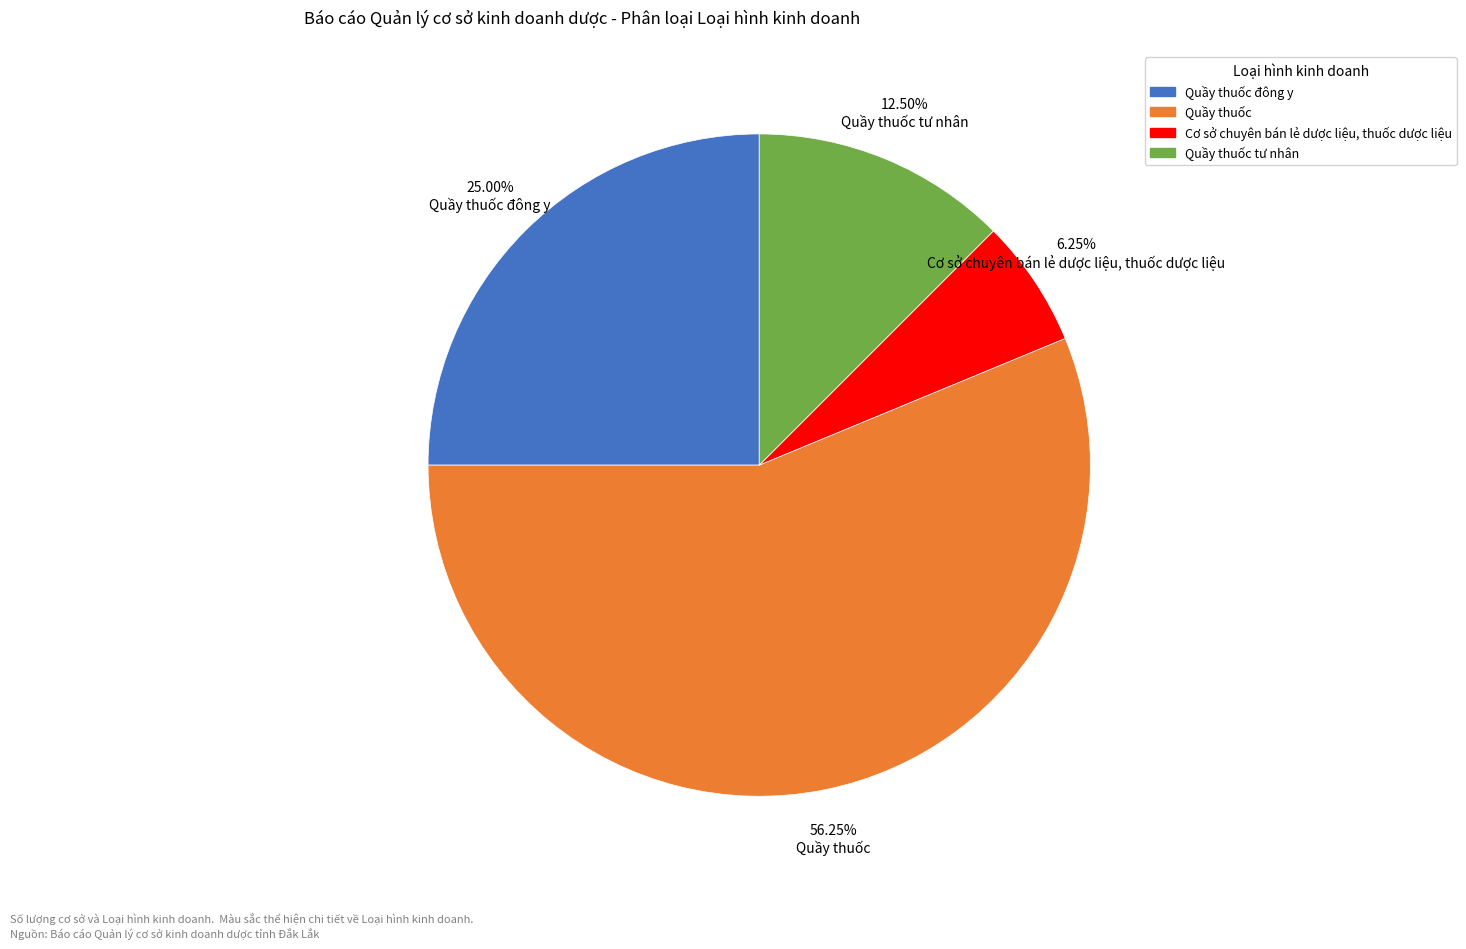

How many segments does this pie chart have?

4